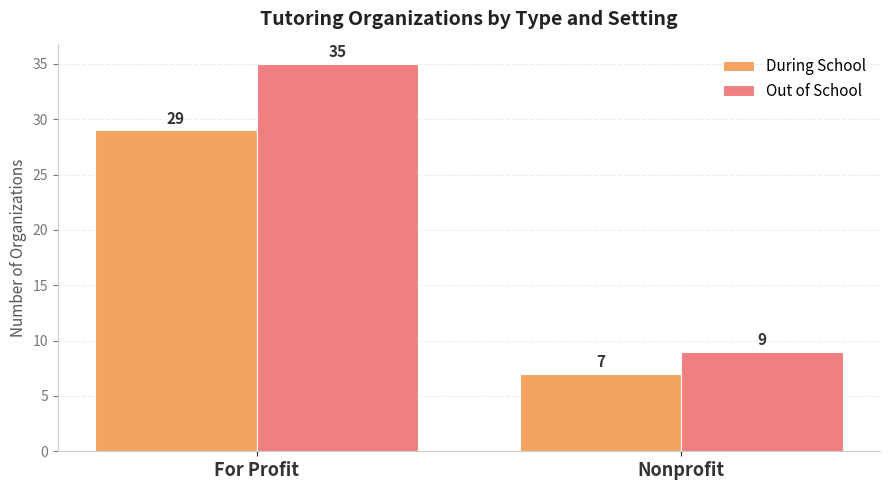

What is the value of the Out of School bar at the 2nd from the left?

9